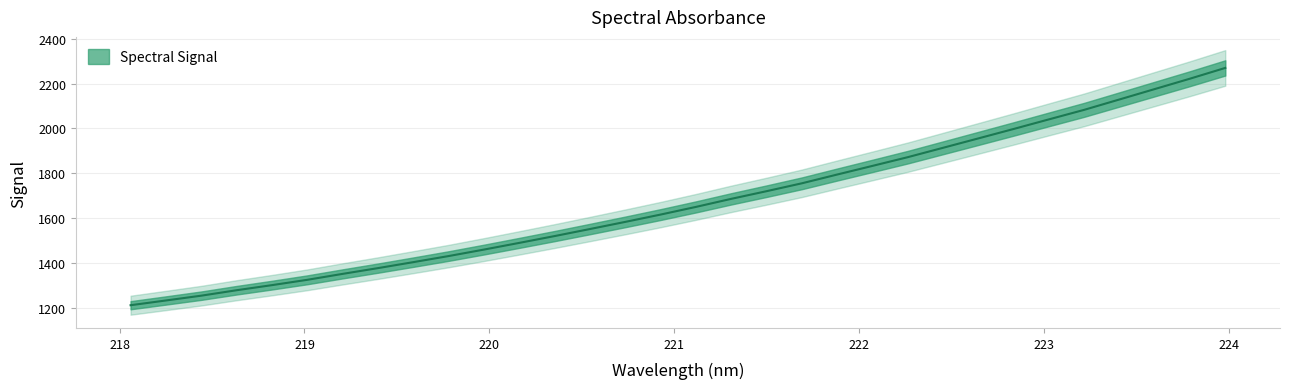

List the labels in order of value, smallest first.

218.0596, 218.2508, 218.442, 218.6332, 218.8244, 219.0156, 219.2067, 219.3979, 219.589, 219.7801, 219.9712, 220.1623, 220.3533, 220.5444, 220.7354, 220.9264, 221.1174, 221.3083, 221.4993, 221.6902, 221.8812, 222.0721, 222.263, 222.4538, 222.6447, 222.8355, 223.0264, 223.2172, 223.408, 223.5987, 223.7895, 223.9802